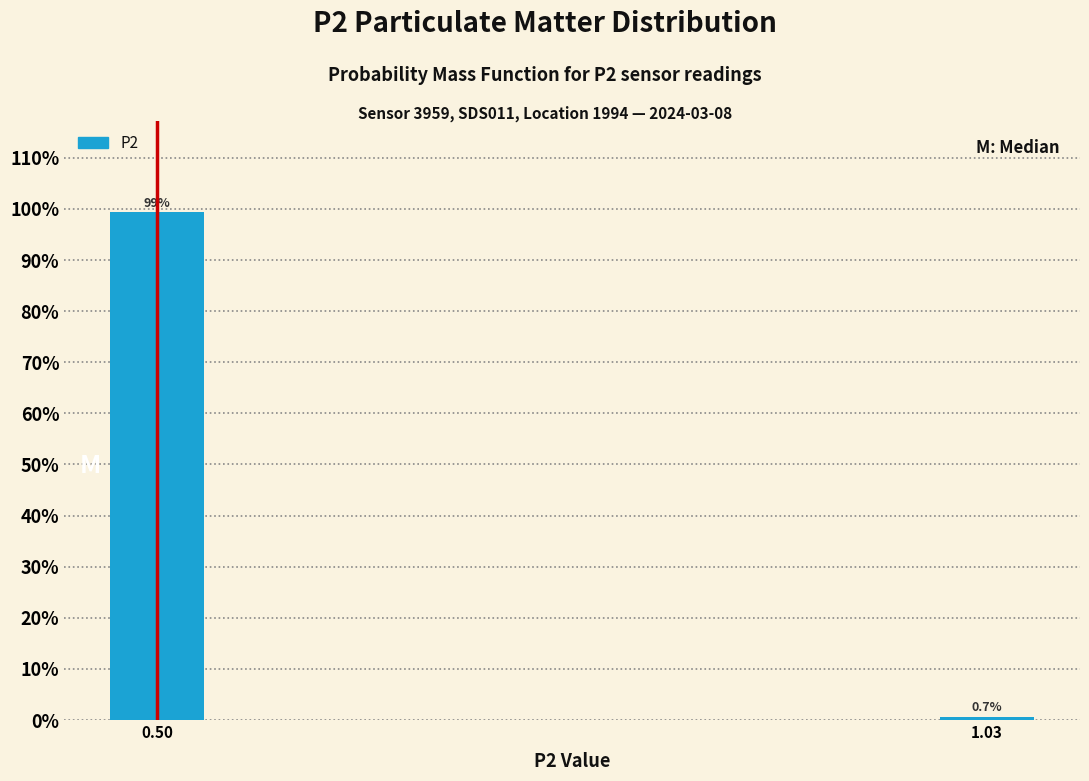

Reading right to left, list all the values displayed in this chart.

1.03=0.7	0.50=99.3